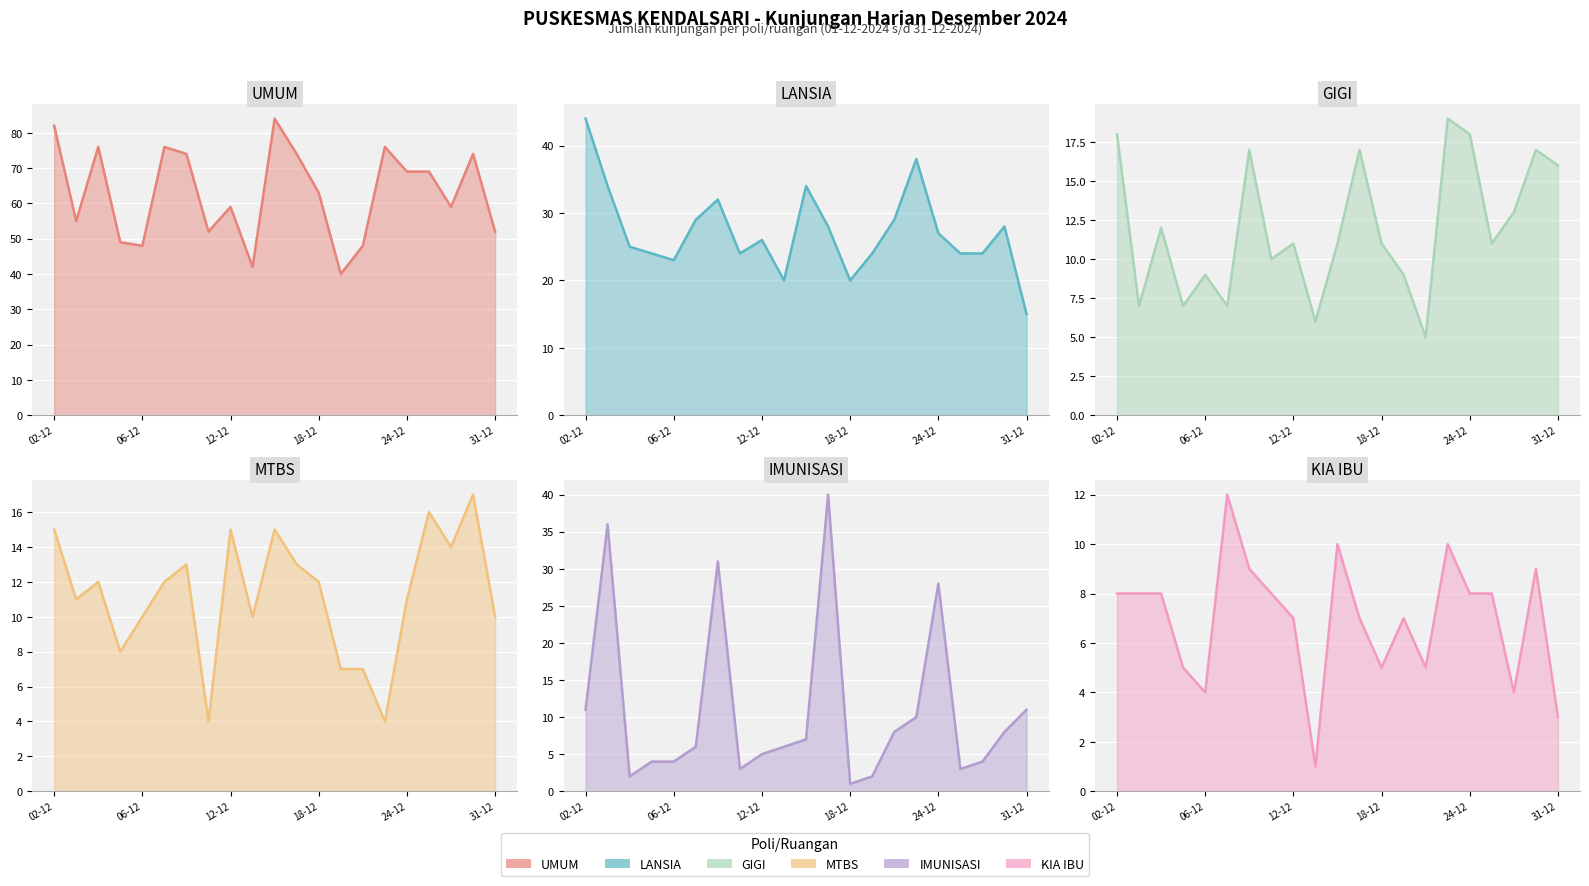

Which series has the widest spread of values?

UMUM